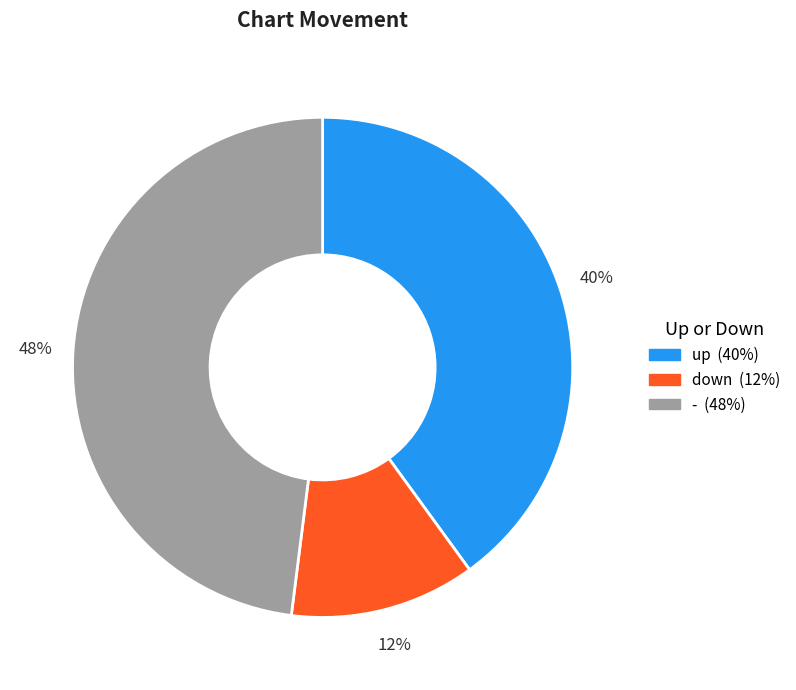

The up slice represents 40% of the pie. True or false?

True